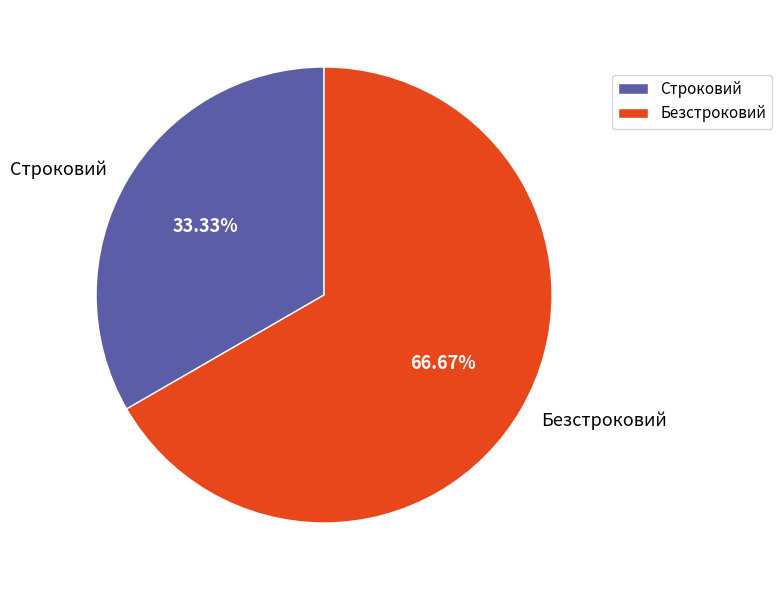

To the nearest percent, what is the average slice percentage?

50%